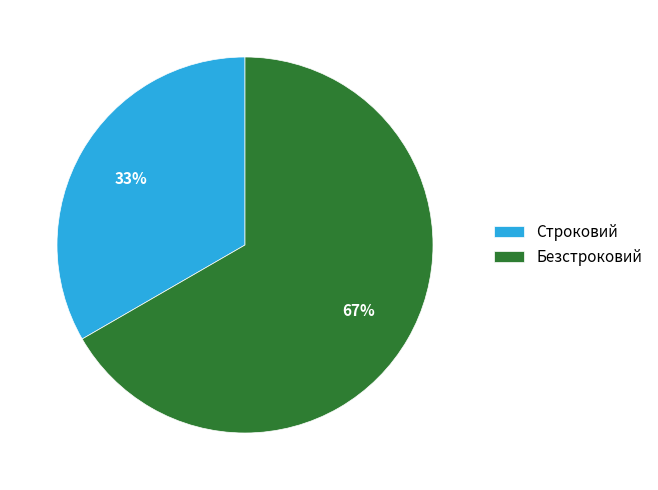

What is the ratio of the value at Безстроковий to the value at Строковий?

2.0